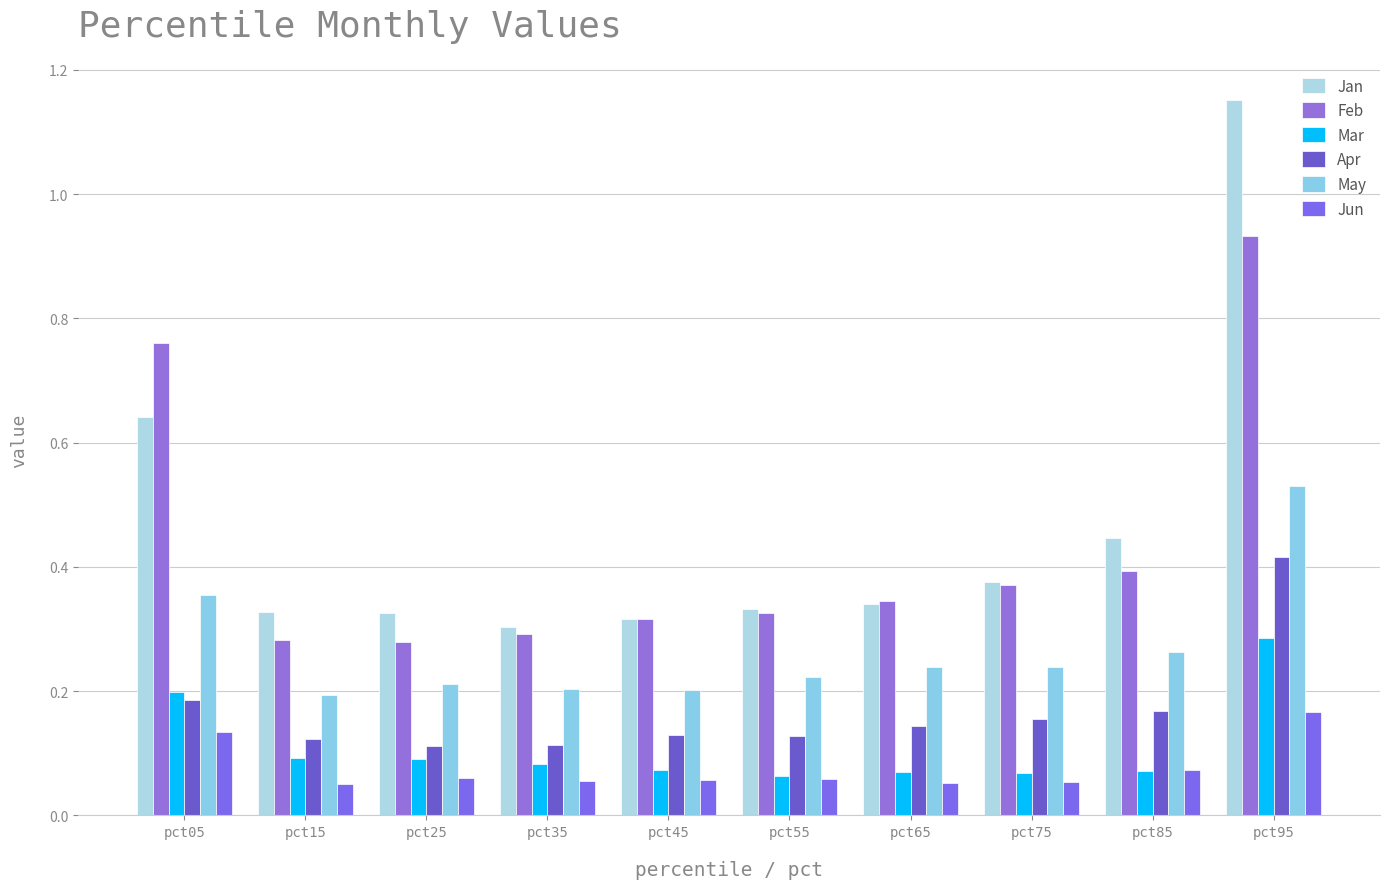

How many groups of bars are there?

10